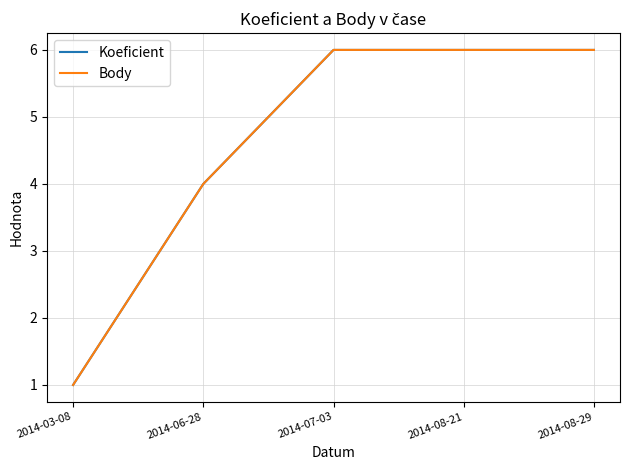

Is this an area chart (filled region under the line)?

No